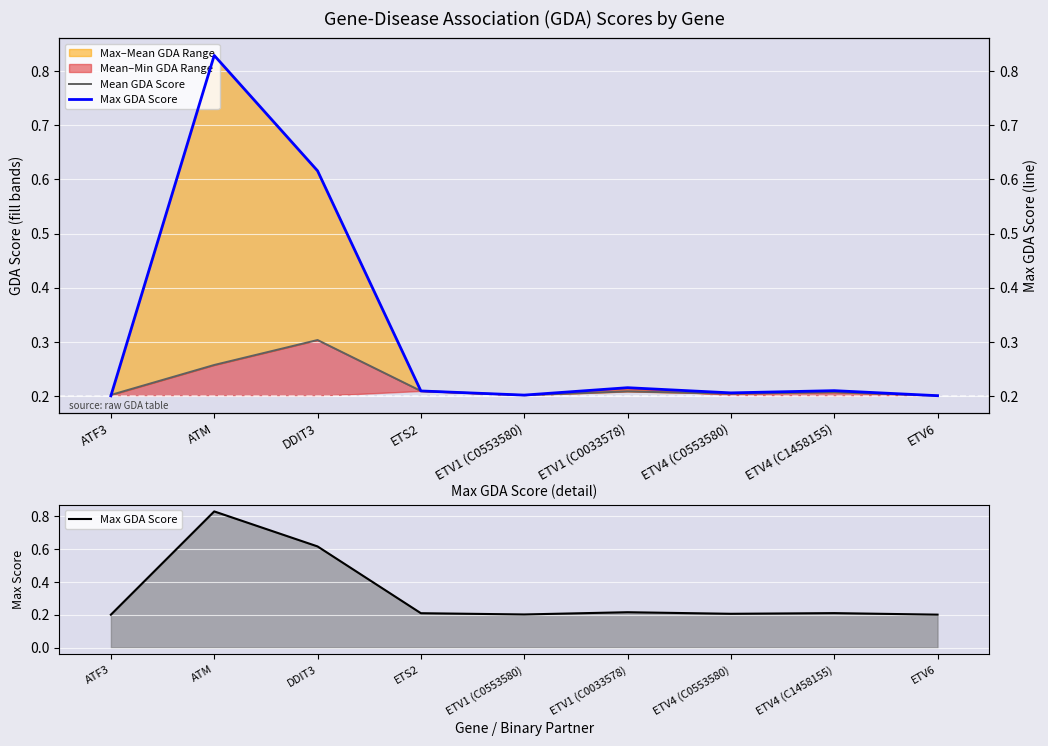

Rank the series by their maximum value, from lowest to highest.

Mean GDA Score, Max GDA Score